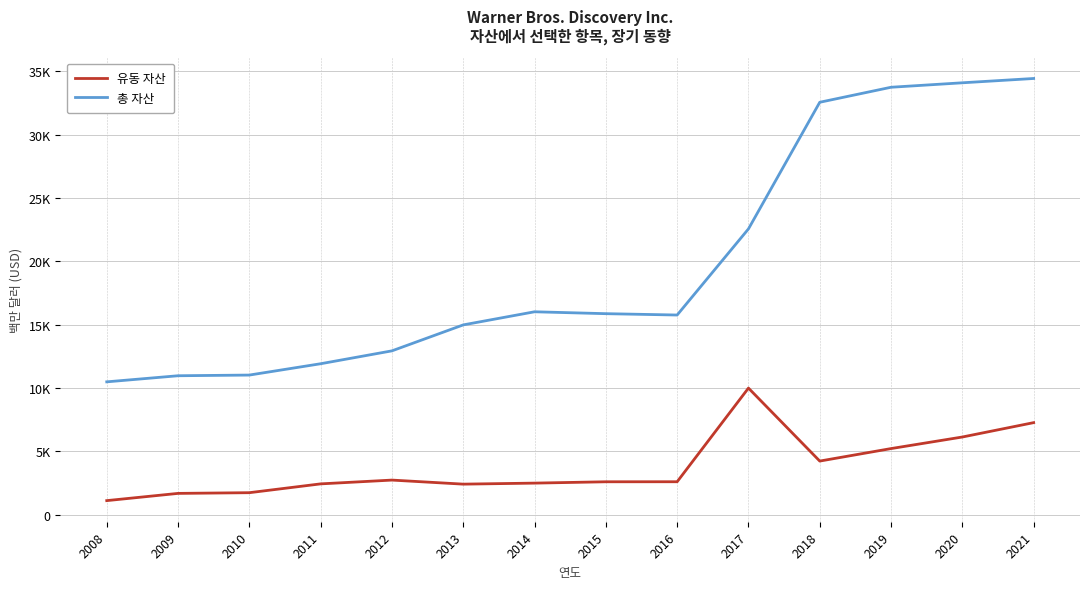

True or false: 유동 자산 and 총 자산 cross at least once.

False